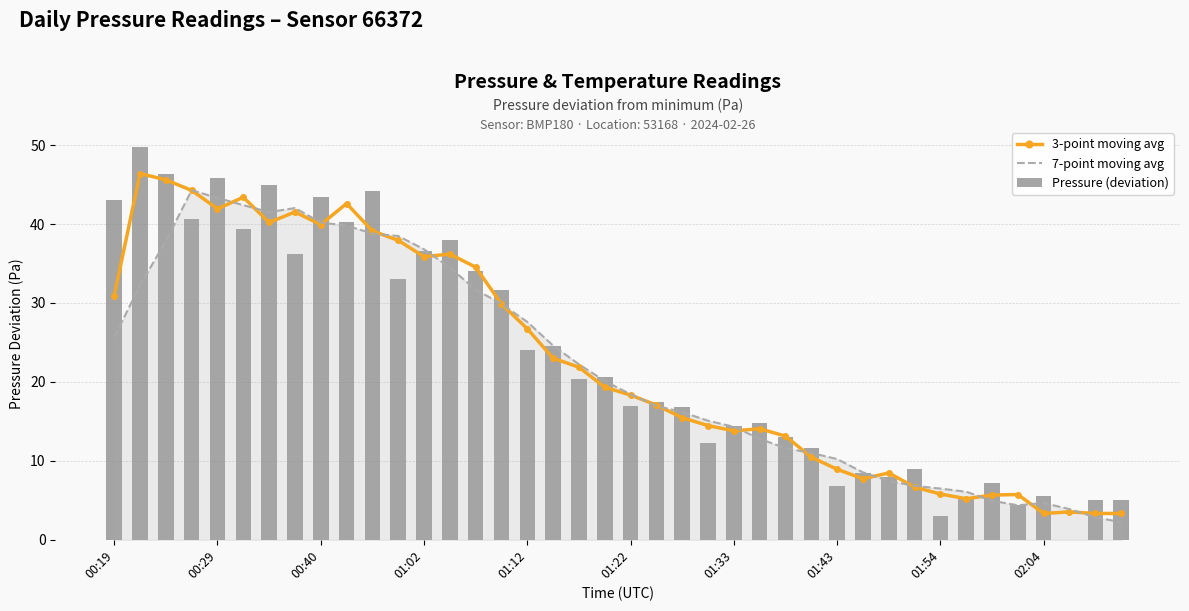

What is the highest value of the 3-point moving avg series?

46.4